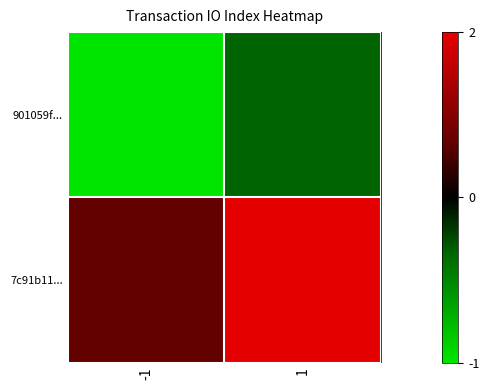

Rank the series by their maximum value, from highest to lowest.

7c91b11..., 901059f...